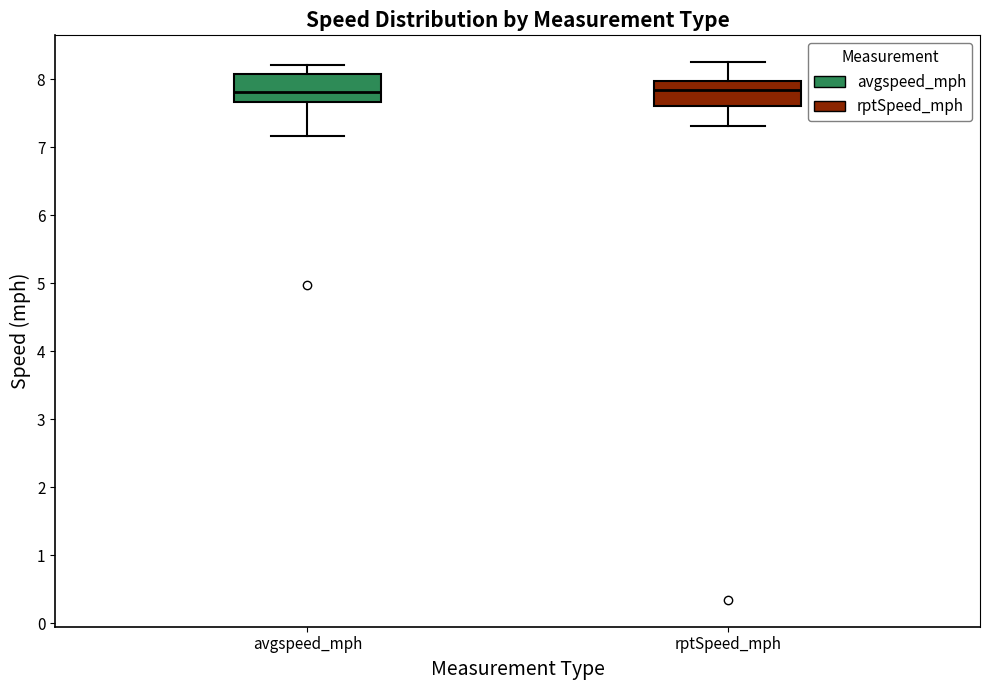

Where does the upper whisker of the box for avgspeed_mph end on the y-axis? The values are not printed on the chart, so give them approximately, as read against the axis.

8.2